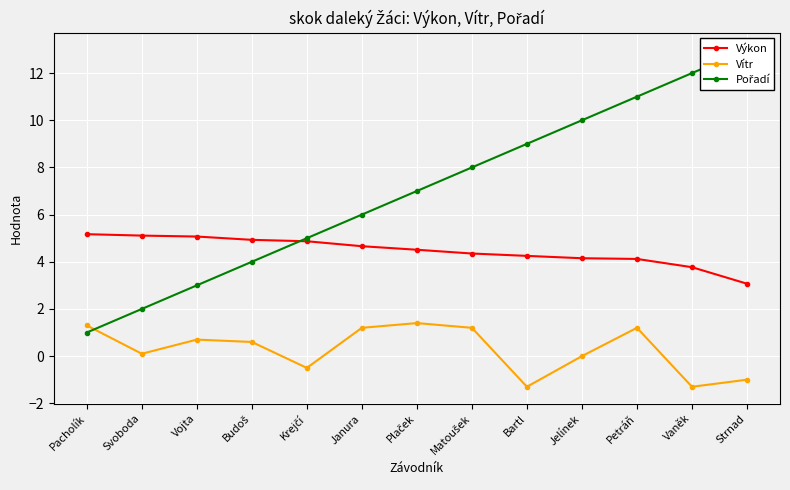

What is the difference between the Pořadí values at Petráň and Svoboda?

9.0